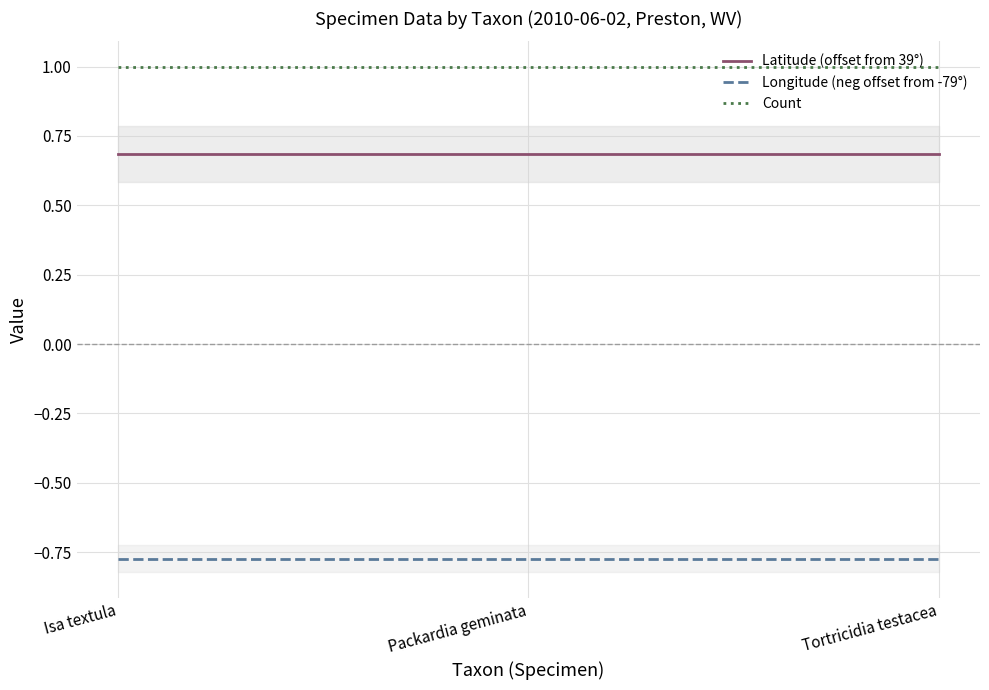

What is the label of the 2nd point from the right?

Packardia geminata